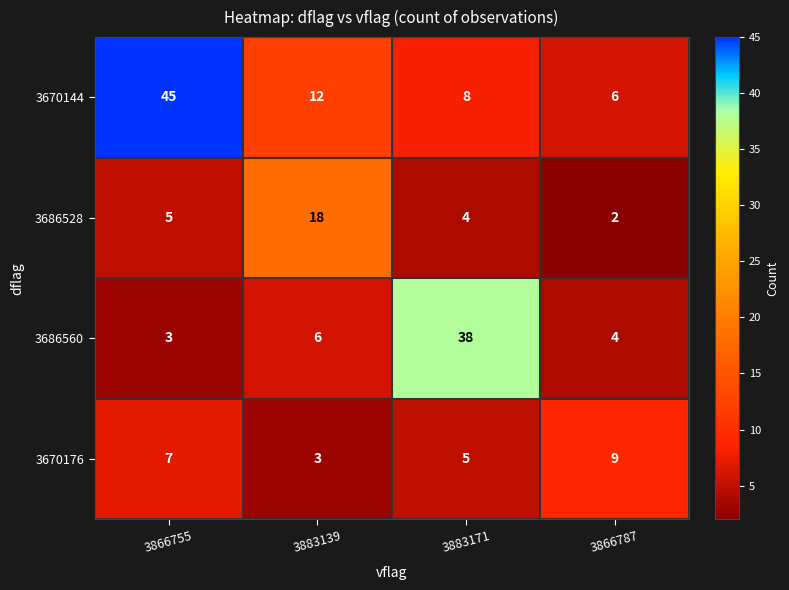

Which series has the widest spread of values?

3670144